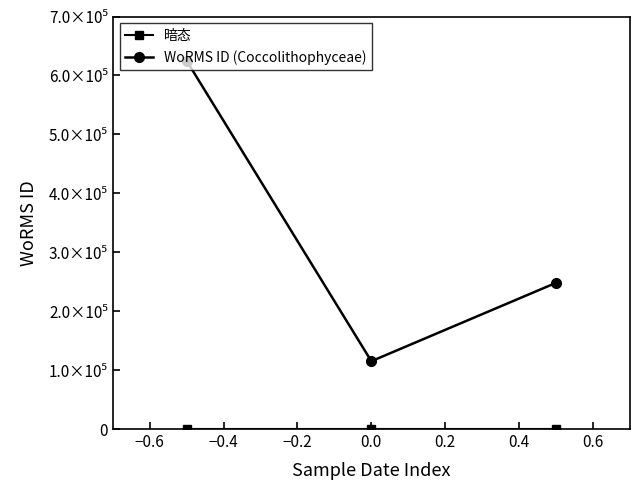

Does the chart have visible grid lines?

No